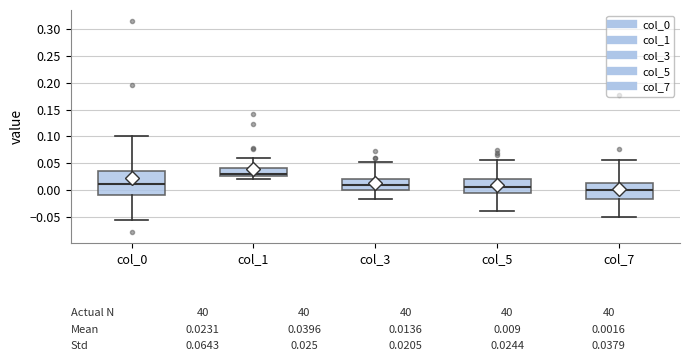

Which box's median line is the lowest?

col_7